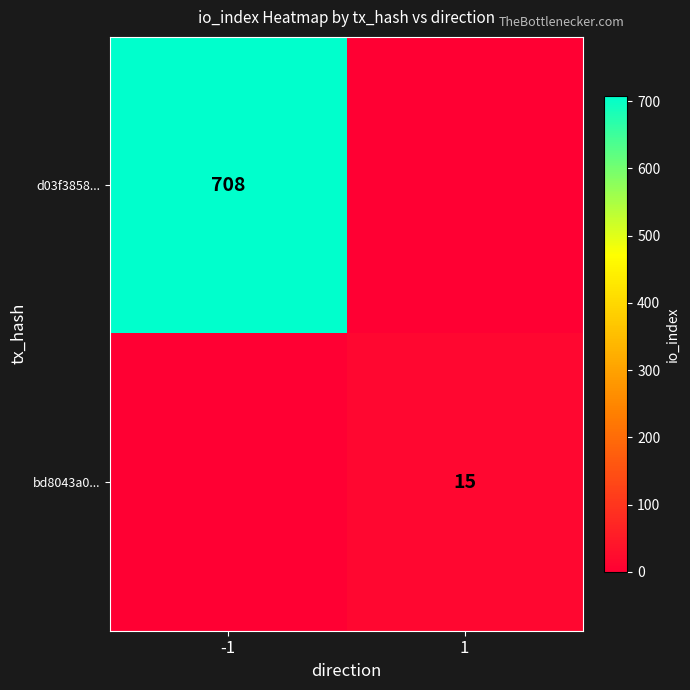

True or false: bd8043a0... has a value of 25 at 1.

False